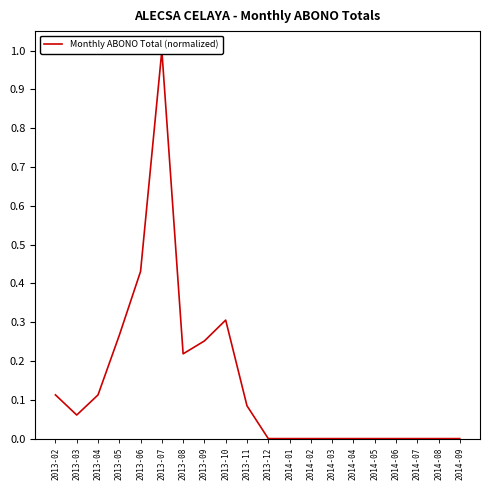

True or false: the data shows 1.0 at 2013-07.

True